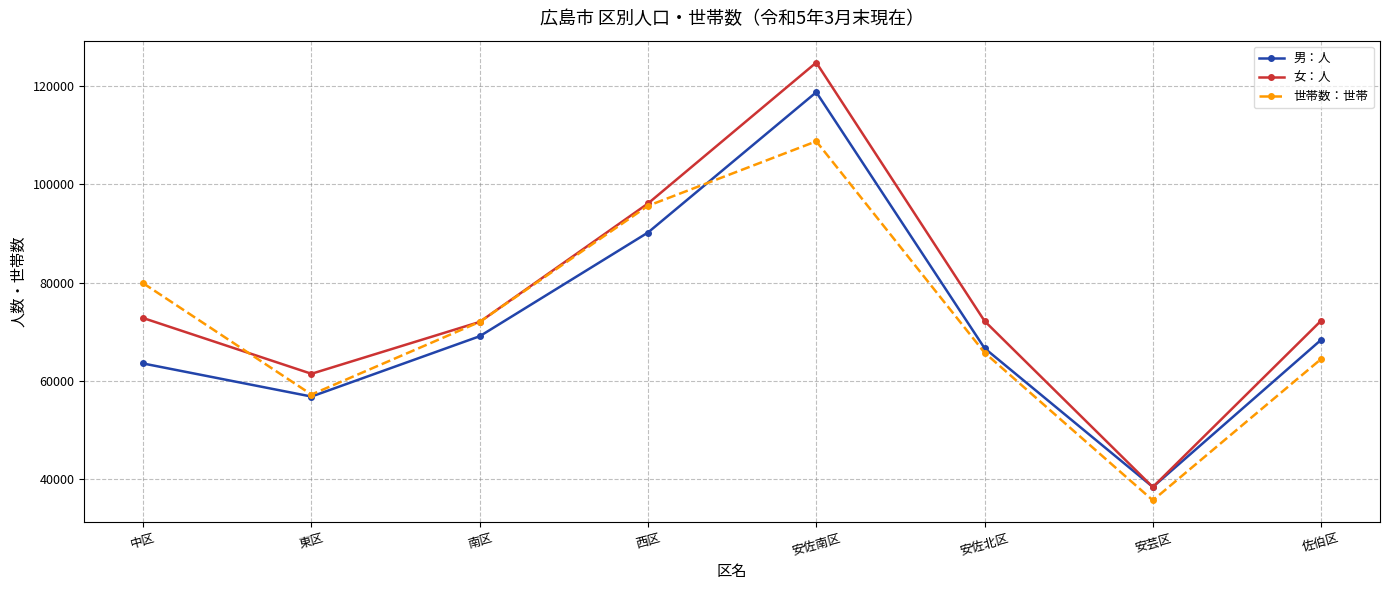

What is the label of the 8th point from the right?

中区